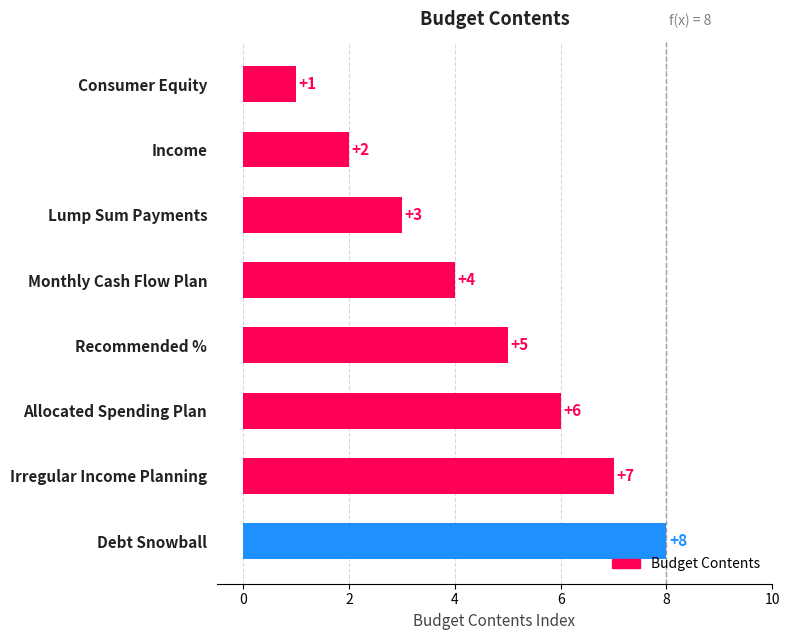

Which has a higher value, Consumer Equity or Debt Snowball?

Debt Snowball